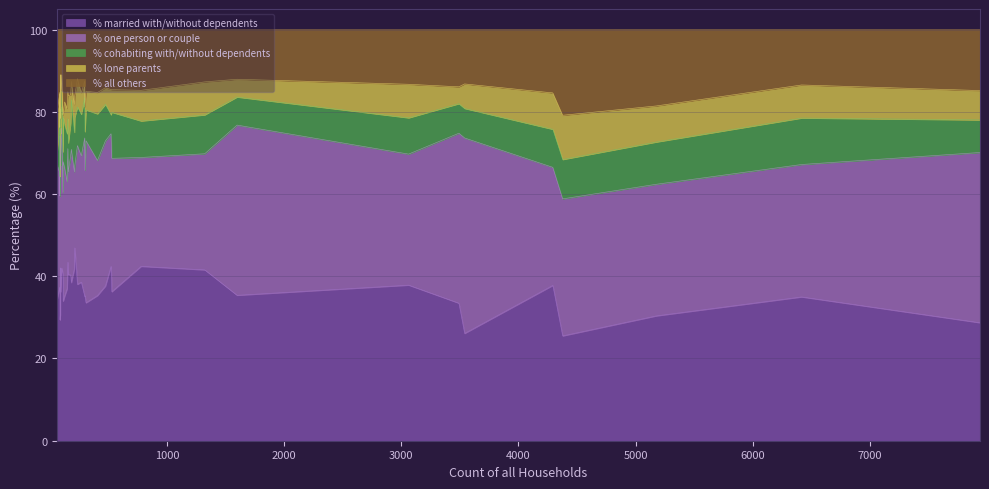

What is the difference between the maximum and minimum values in the % married with/without dependents series?

21.4